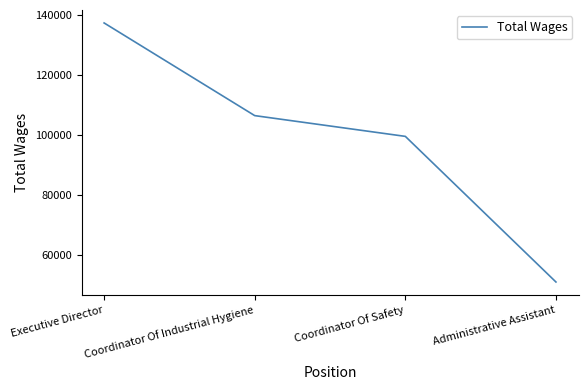

Reading left to right, extract all data points from this chart.

Executive Director=137343	Coordinator Of Industrial Hygiene=106515	Coordinator Of Safety=99609	Administrative Assistant=51160